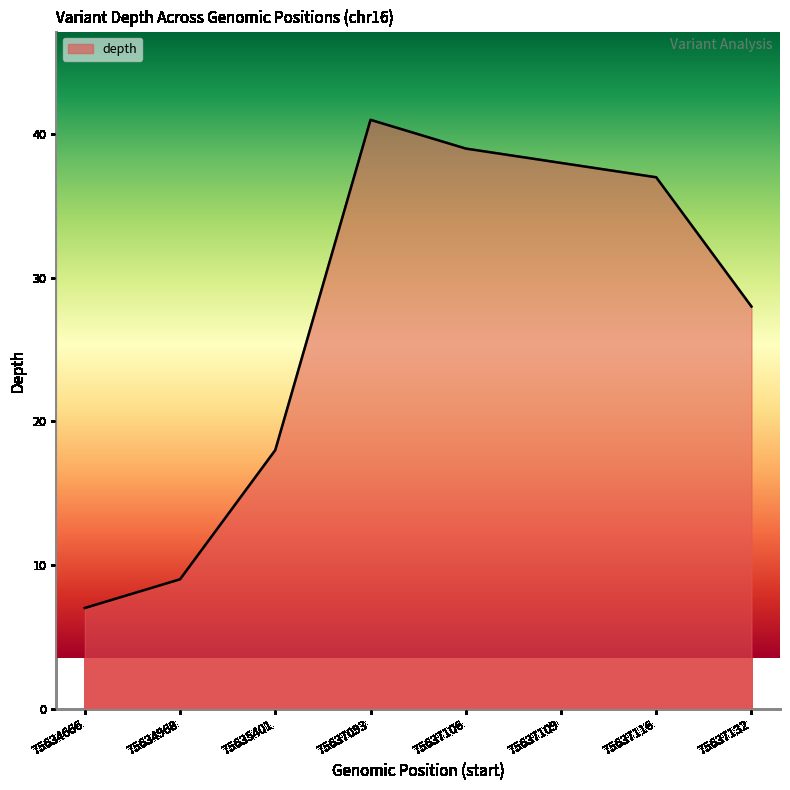

Does the chart display data point markers on the line(s)?

No